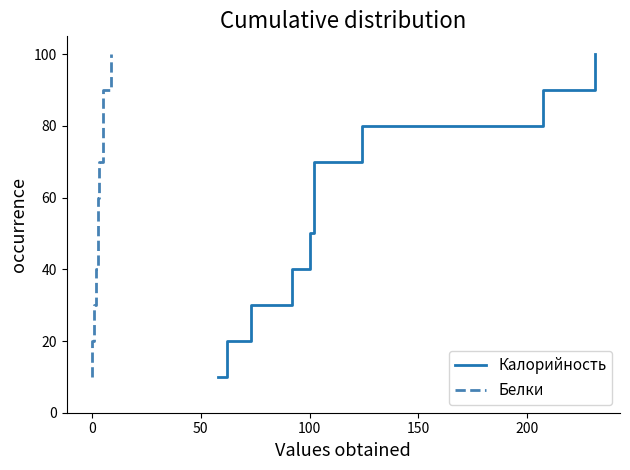

Does the chart have visible grid lines?

No